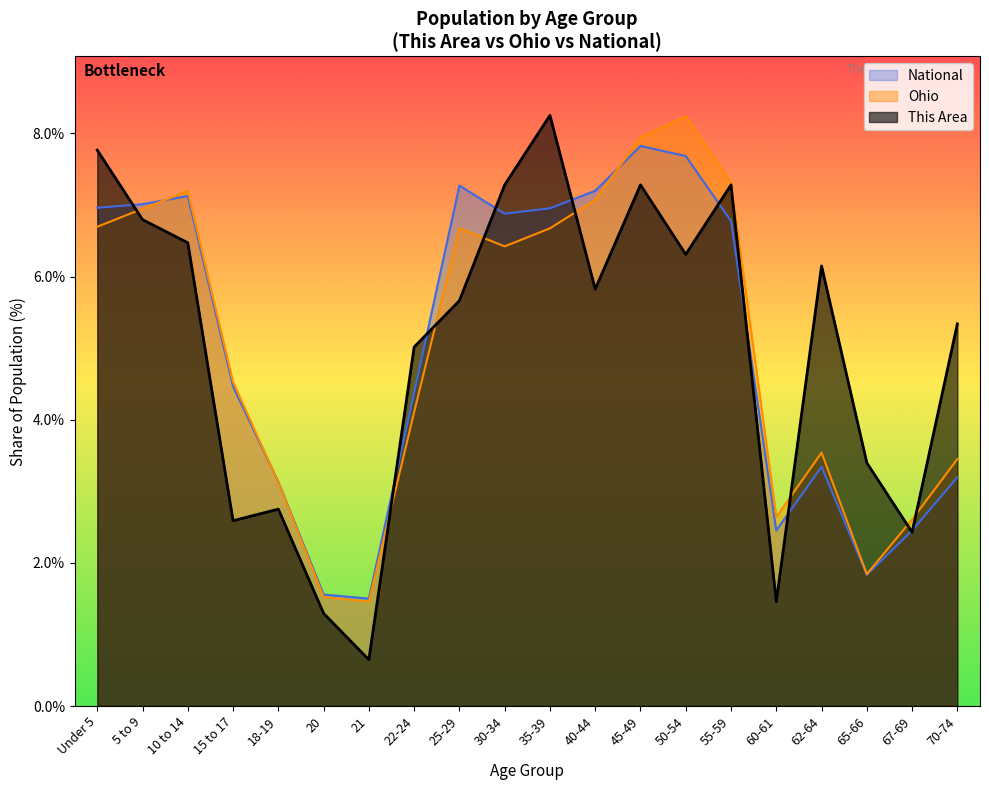

True or false: This Area has more than 2 interior local peaks.

True